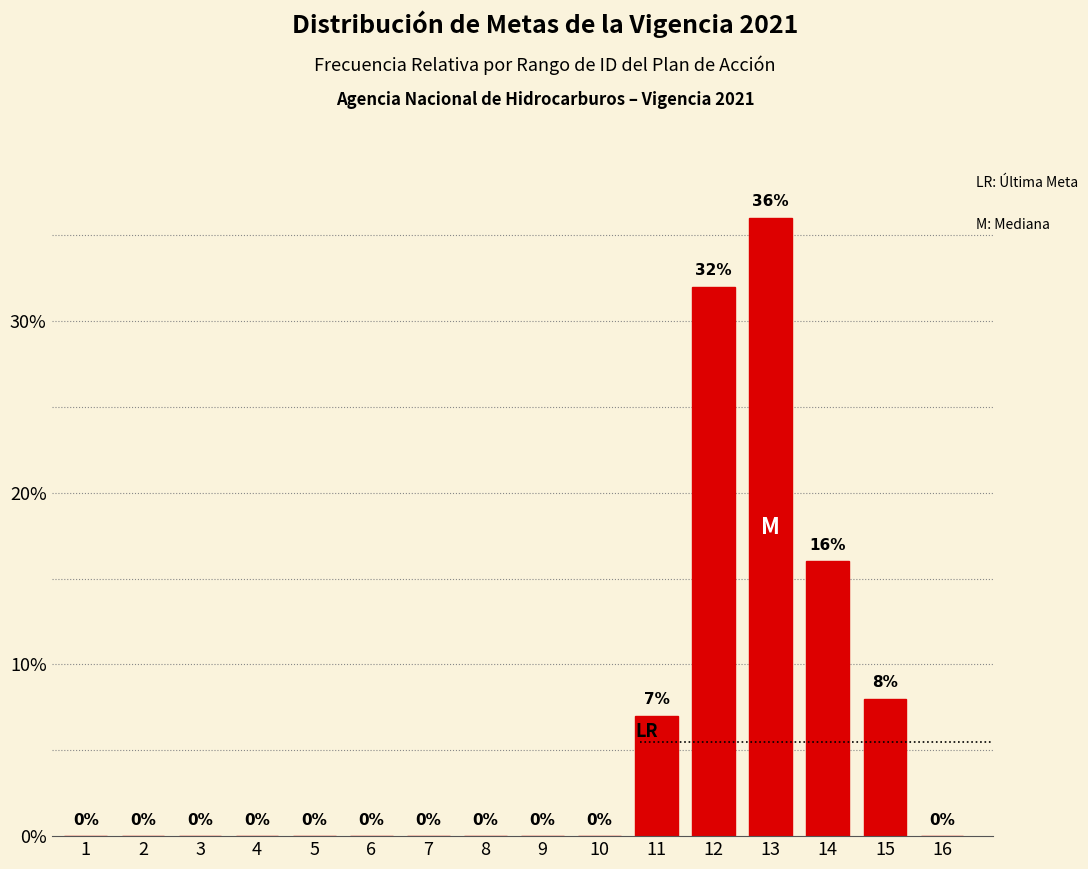

Reading left to right, transcribe all the data shown in this chart.

1=0	2=0	3=0	4=0	5=0	6=0	7=0	8=0	9=0	10=0	11=7	12=32	13=36	14=16	15=8	16=0